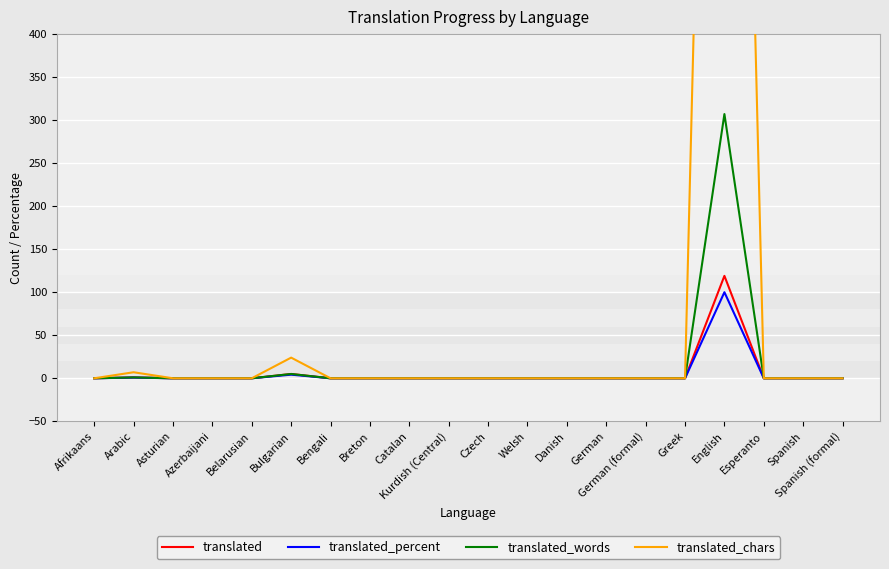

Rank the series at Asturian from highest to lowest value.

translated, translated_percent, translated_words, translated_chars